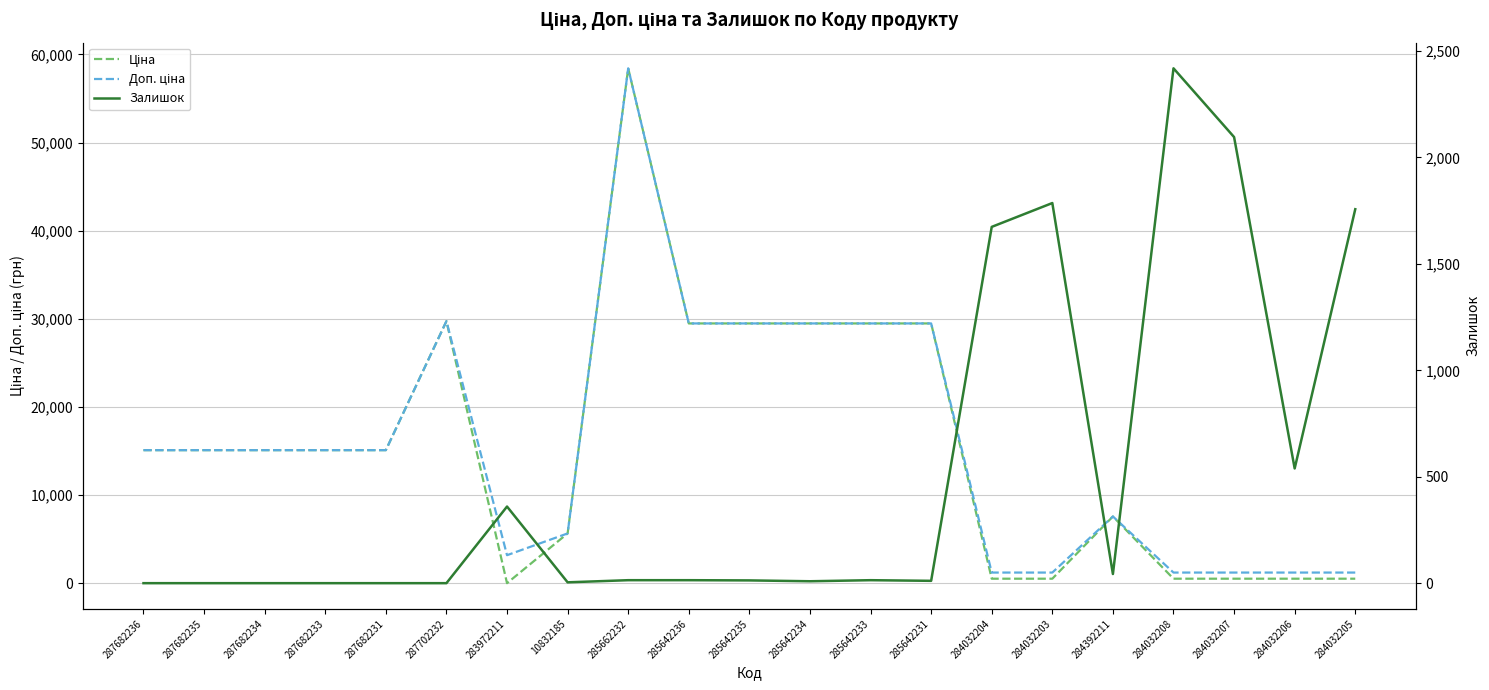

How many values in the Залишок series are below 14?

10